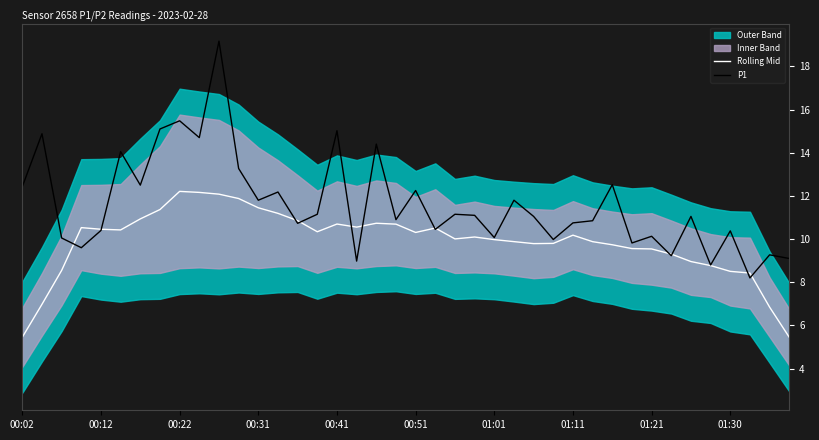

What is the difference between the maximum and minimum values in the P1 series?

11.0